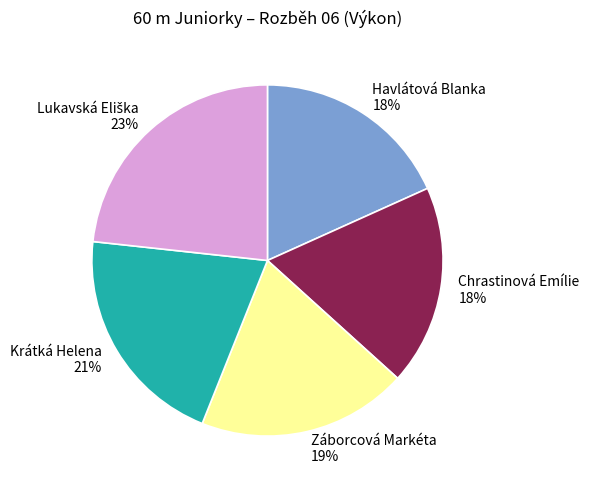

Between Krátká Helena and Chrastinová Emílie, which is larger?

Krátká Helena